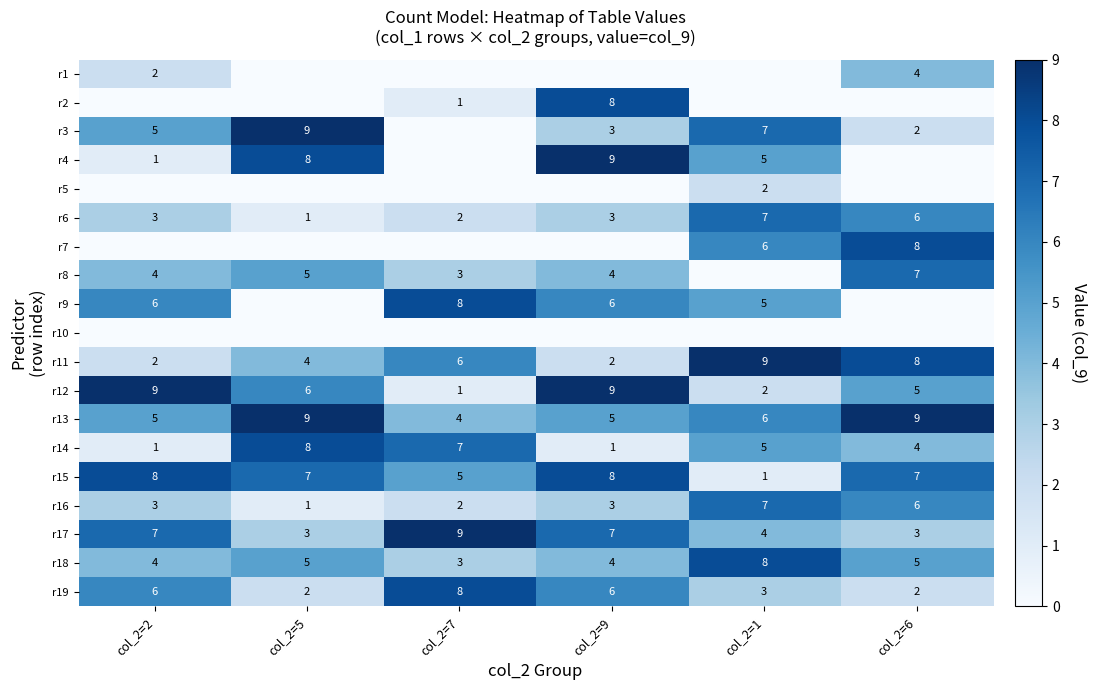

What is the sum of the r12 values at col_2=1 and col_2=5?

8